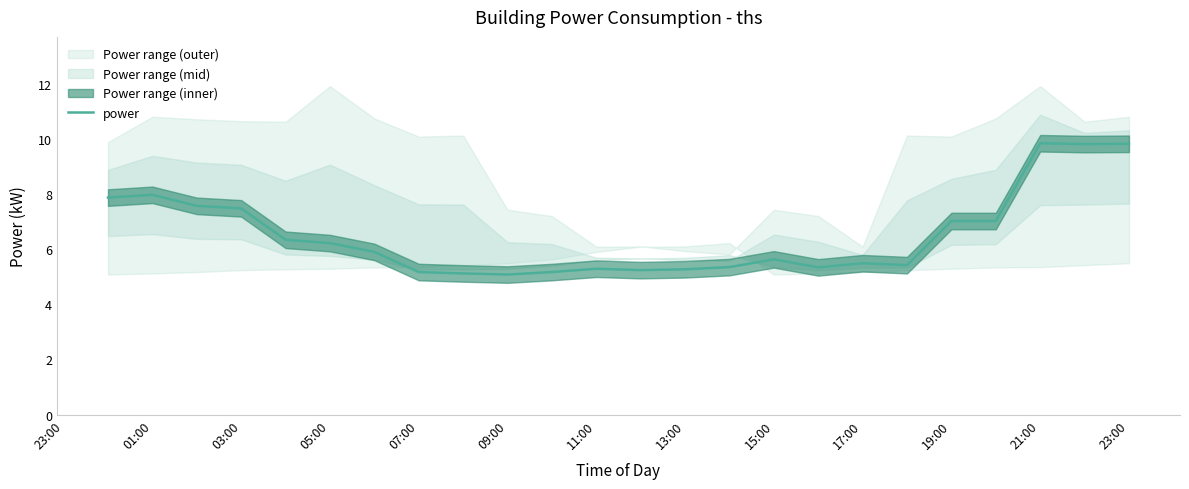

What is the minimum value for power?

5.1